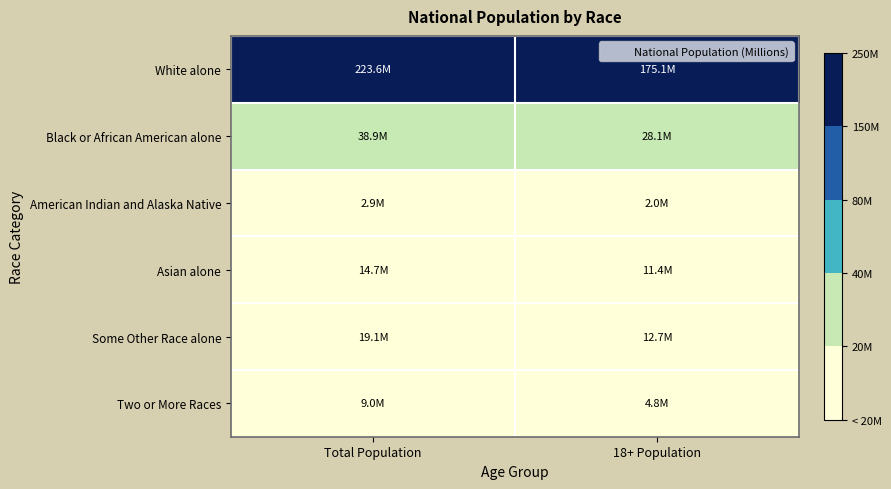

Which series has the largest range (max minus min)?

White alone